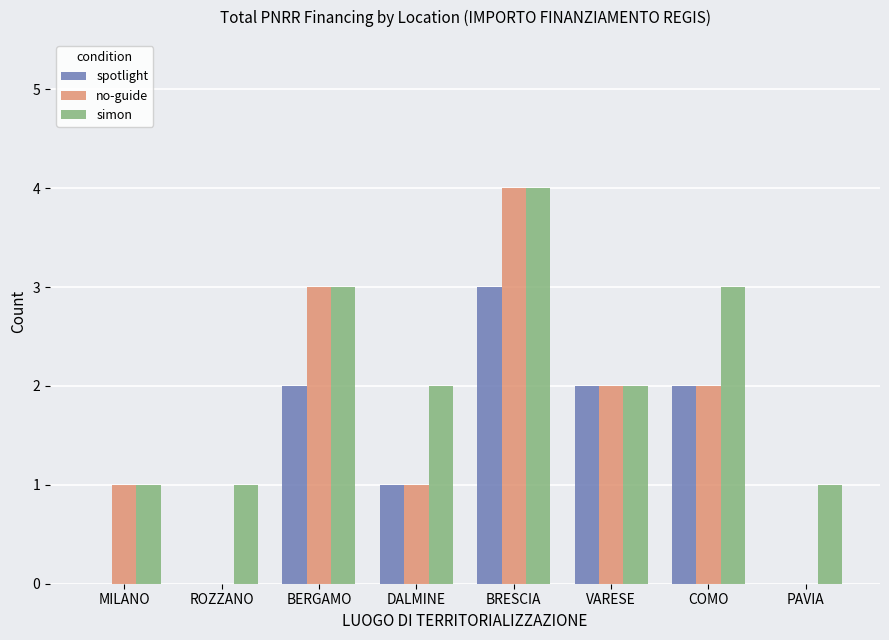

What is the sum of the no-guide values at BERGAMO and PAVIA?

3